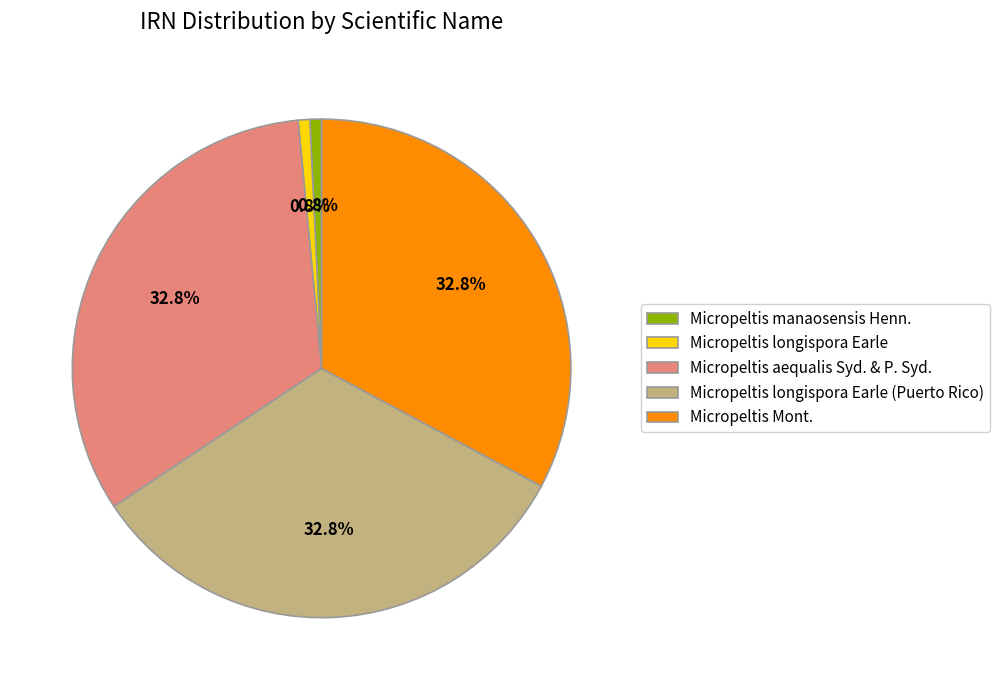

To the nearest percent, what is the average slice percentage?

20%